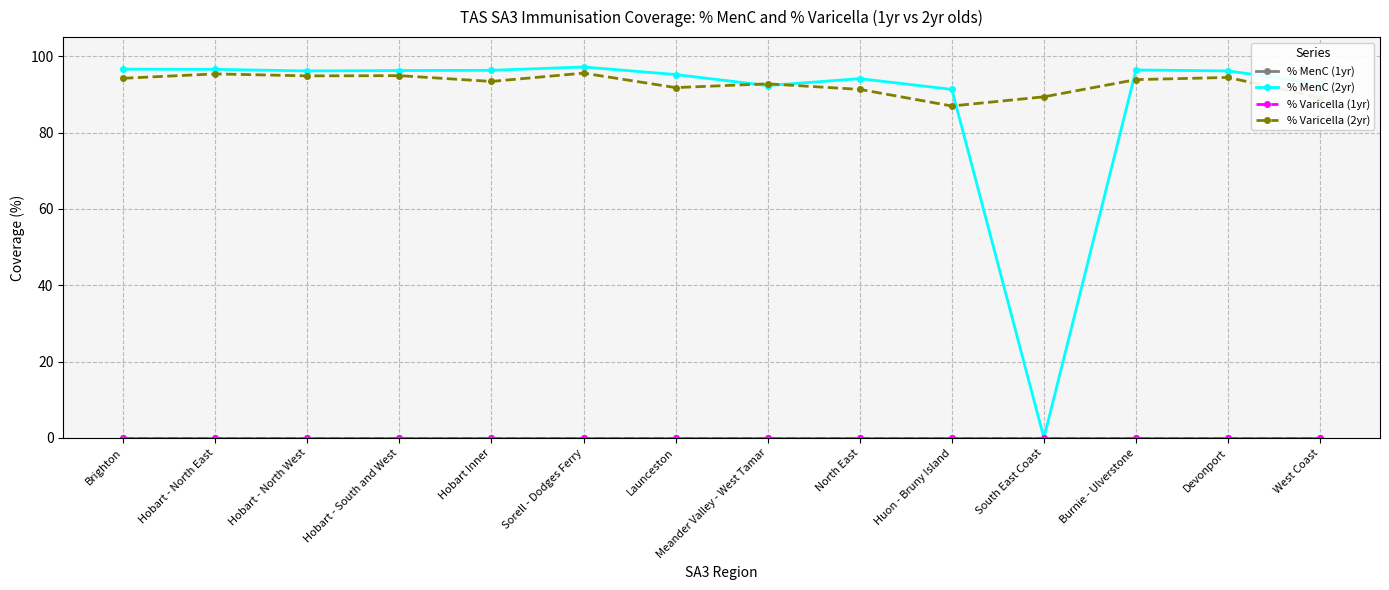

What is the label of the 12th point from the right?

Hobart - North West